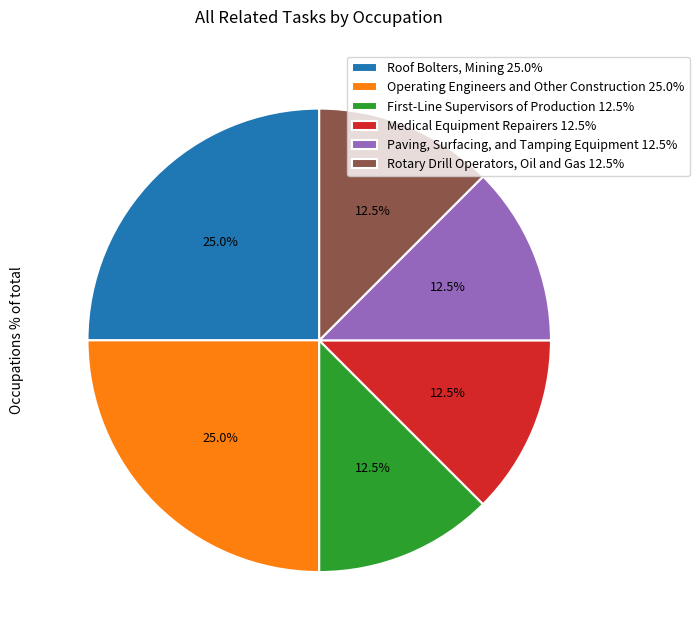

Is Rotary Drill Operators, Oil and Gas the majority of the pie?

No